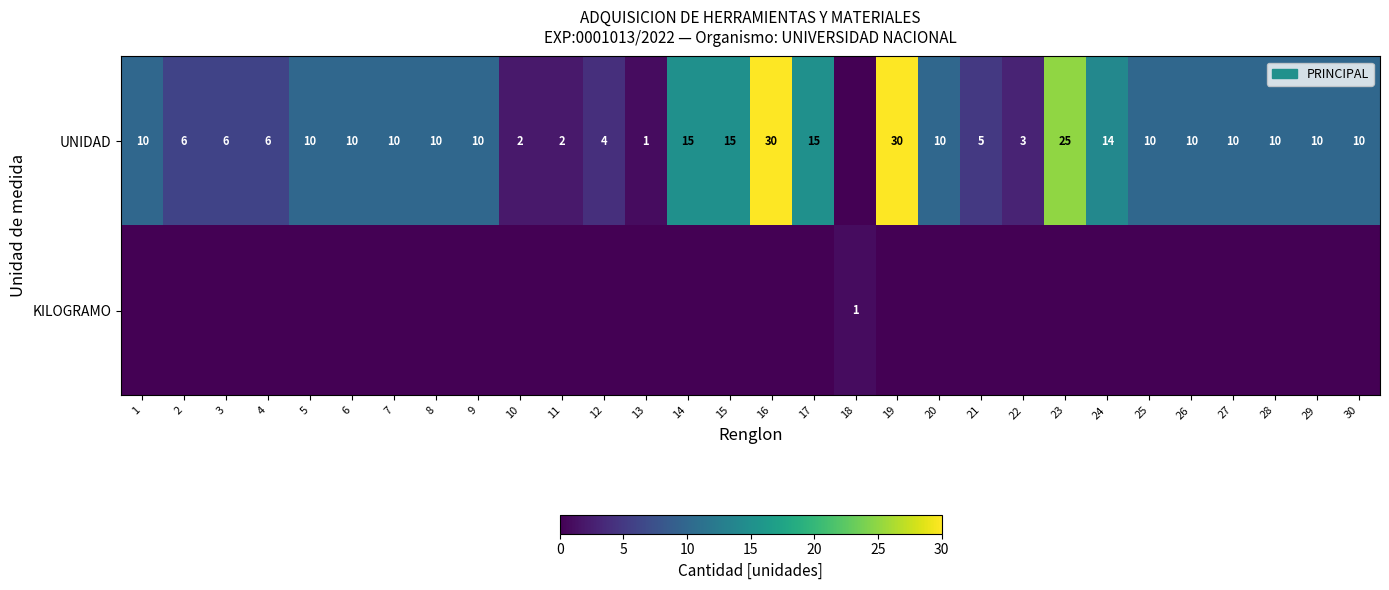

What is the sum of the UNIDAD values at 30 and 10?

12